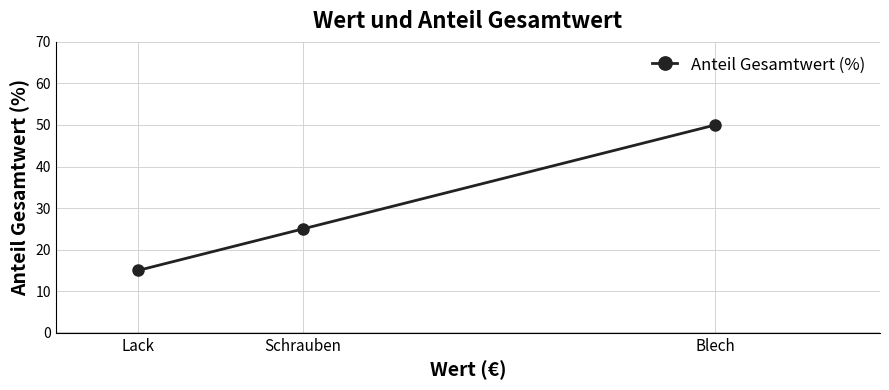

List the labels in order of value, smallest first.

Lack, Schrauben, Blech